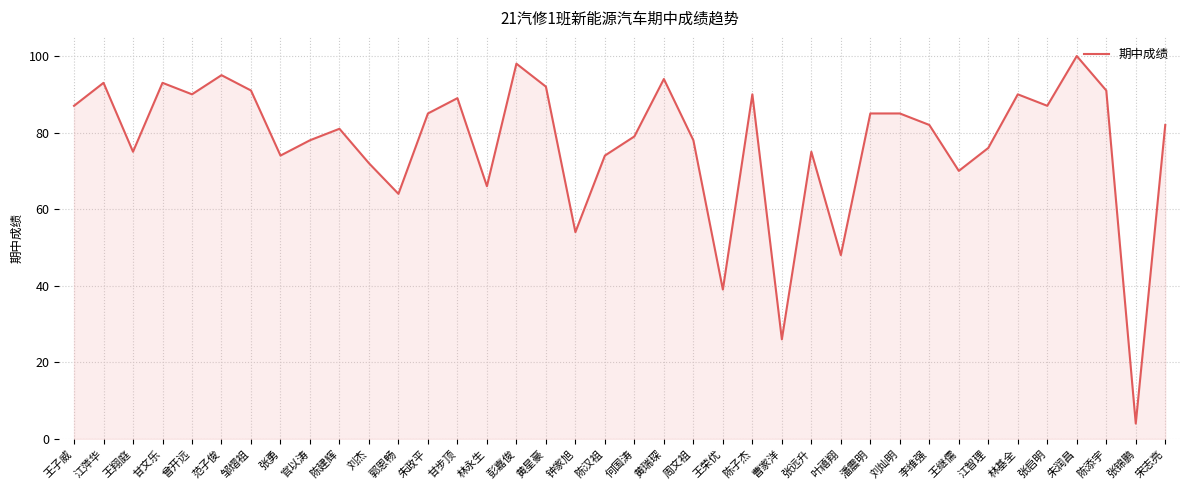

What is the greatest value displayed?

100